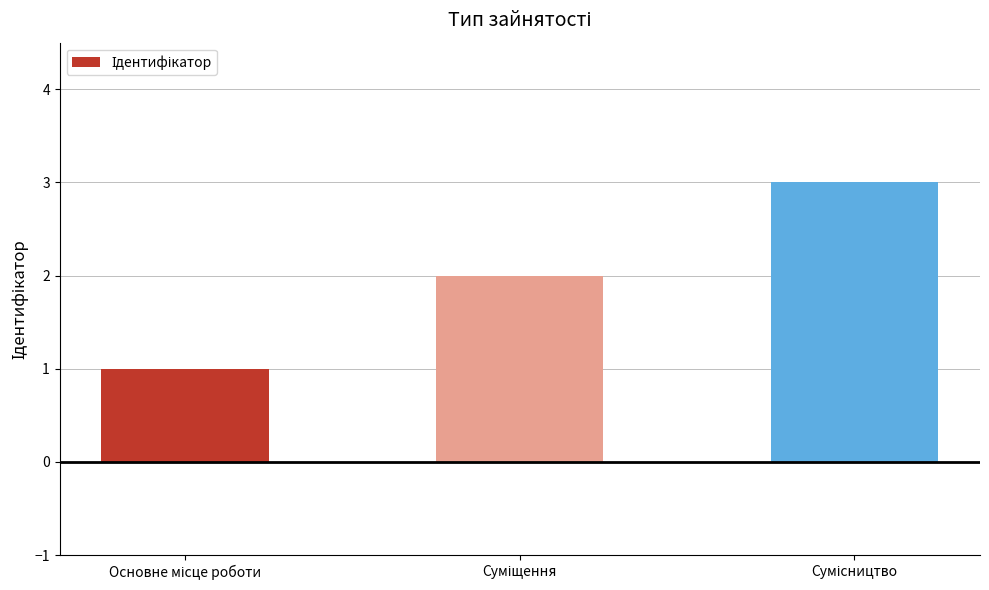

Are the bars horizontal?

No